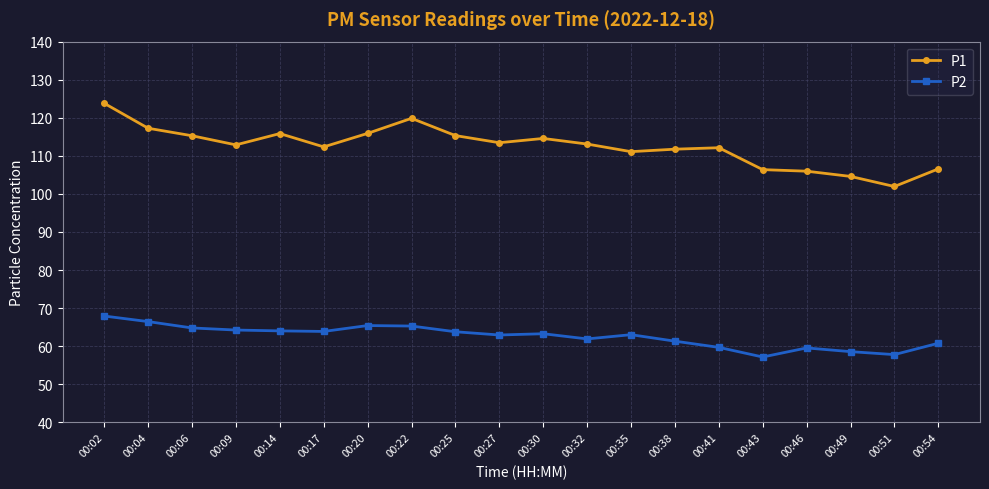

What is the difference between the P2 values at 00:14 and 00:25?

0.2